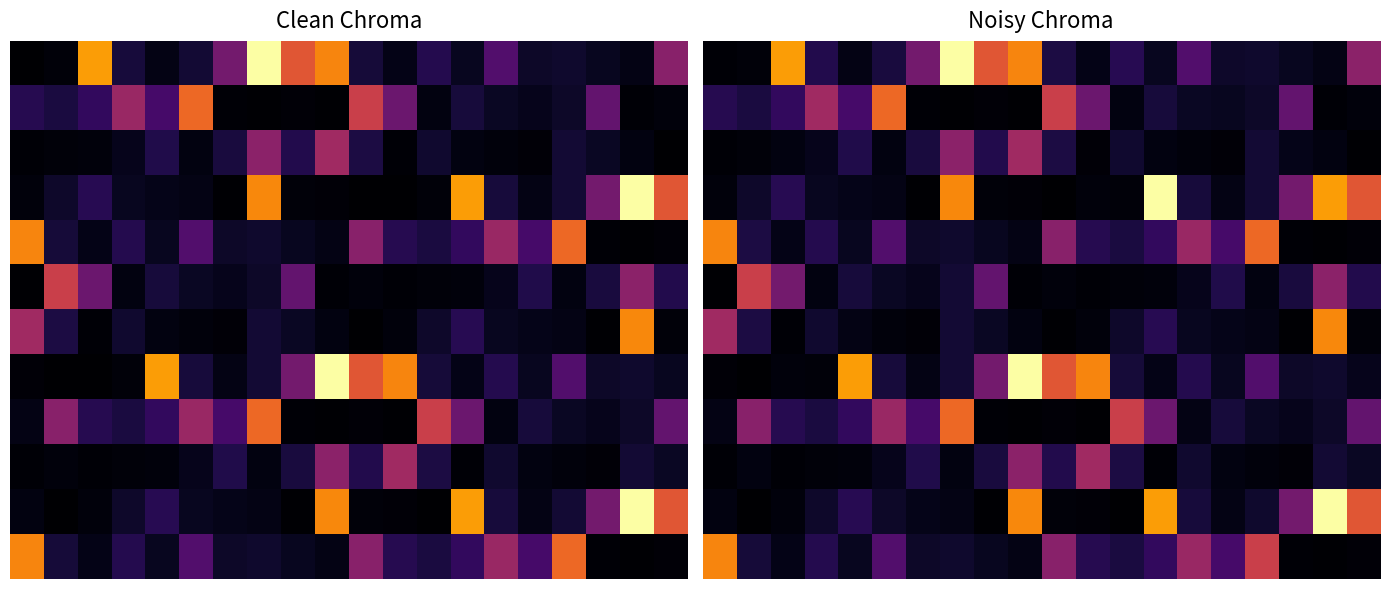

Which category has the lowest value across all series?

10